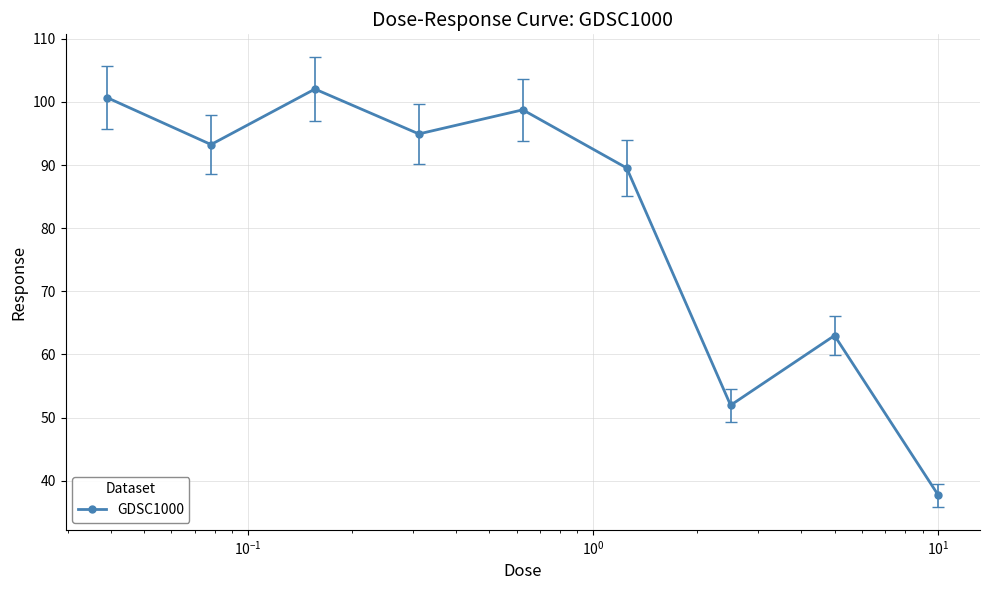

How many values exceed 93?

5